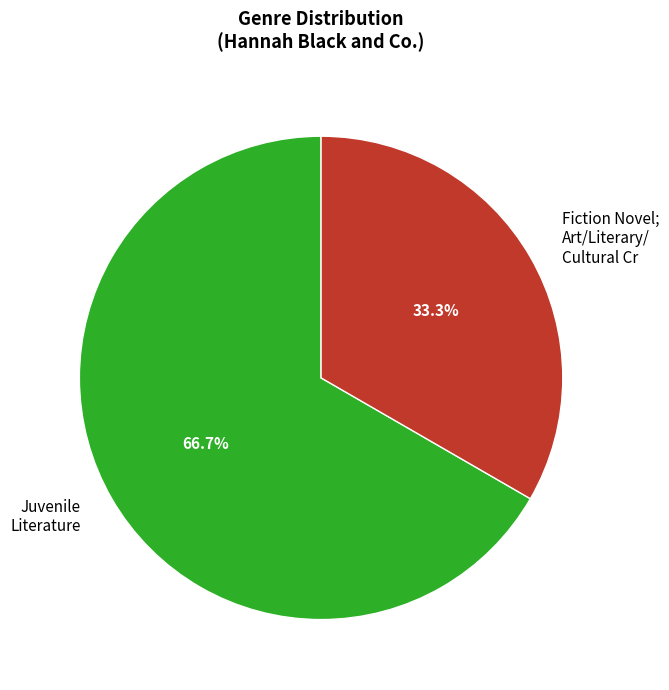

Is there a majority slice in this chart?

Yes